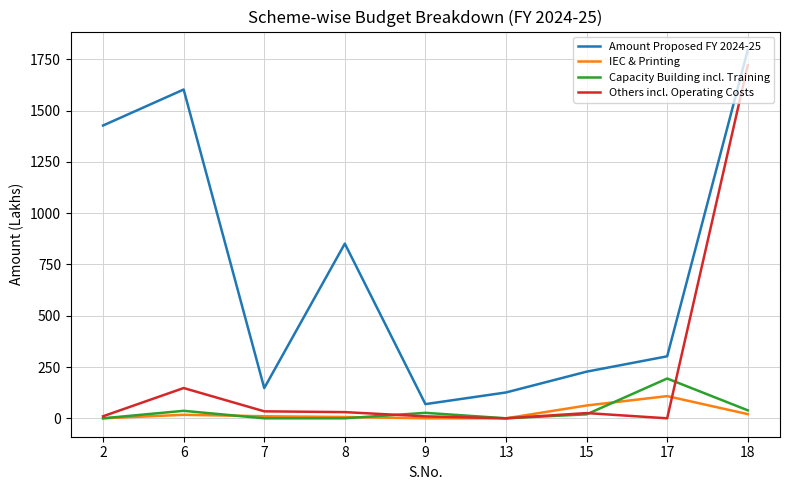

Which series has the largest total across all categories?

Amount Proposed FY 2024-25